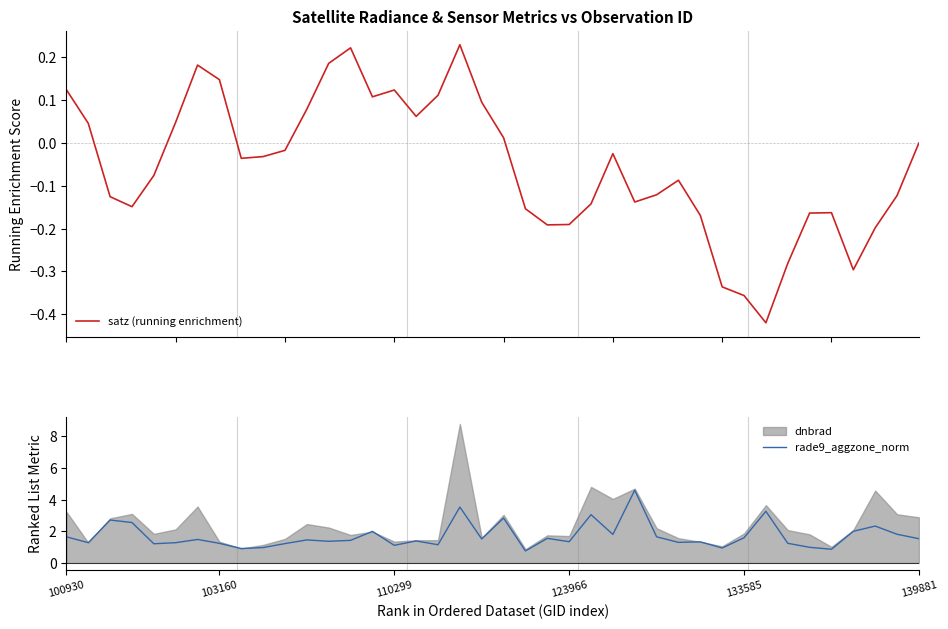

The rade9_aggzone_norm series shows 0.7 at 103160. True or false?

False